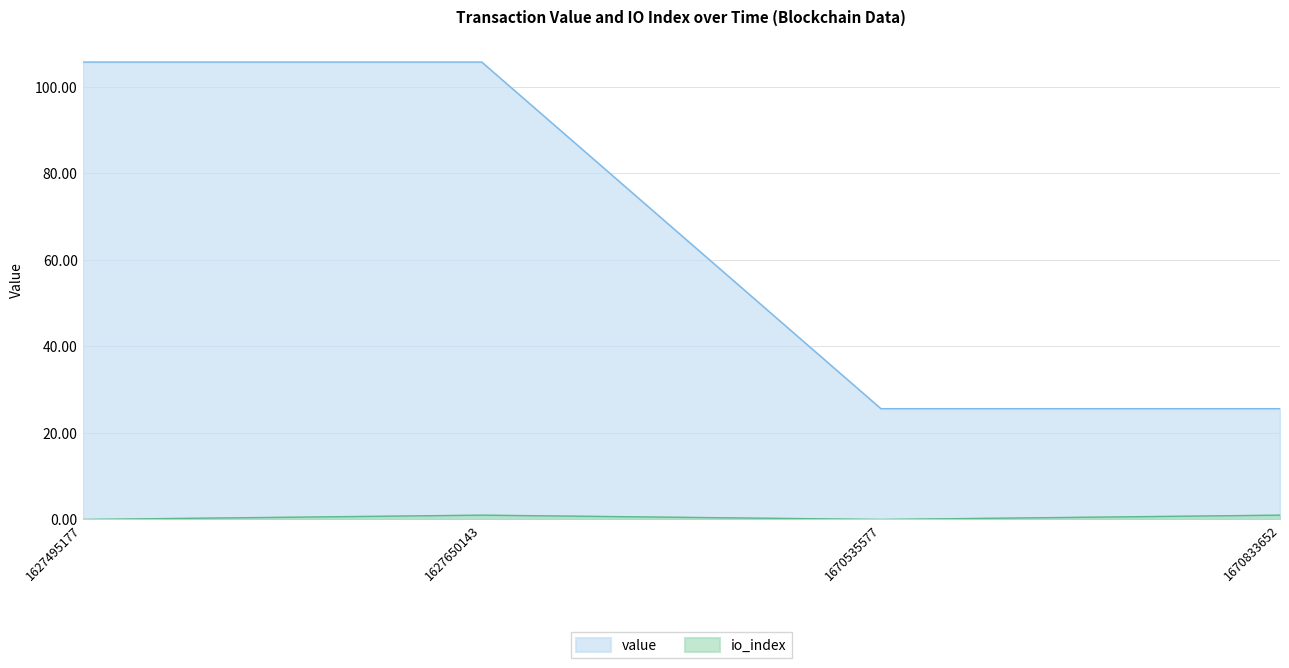

True or false: io_index and value intersect in this chart.

False